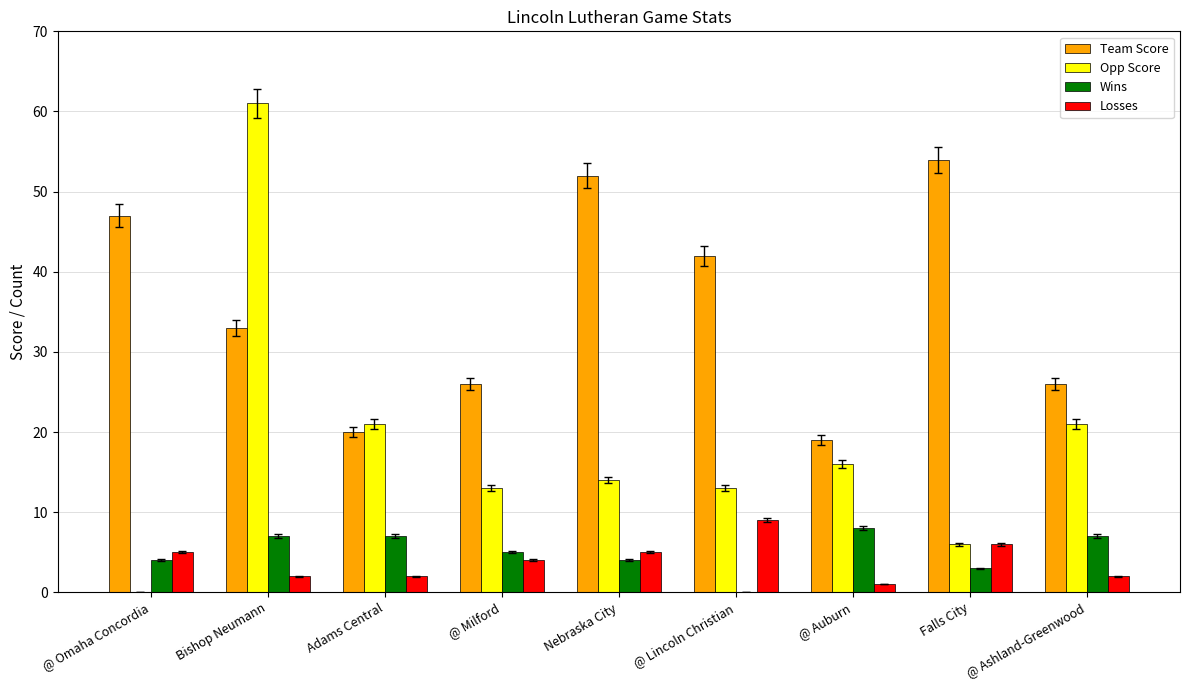

Is it true that Team Score equals 92 at Falls City?

False